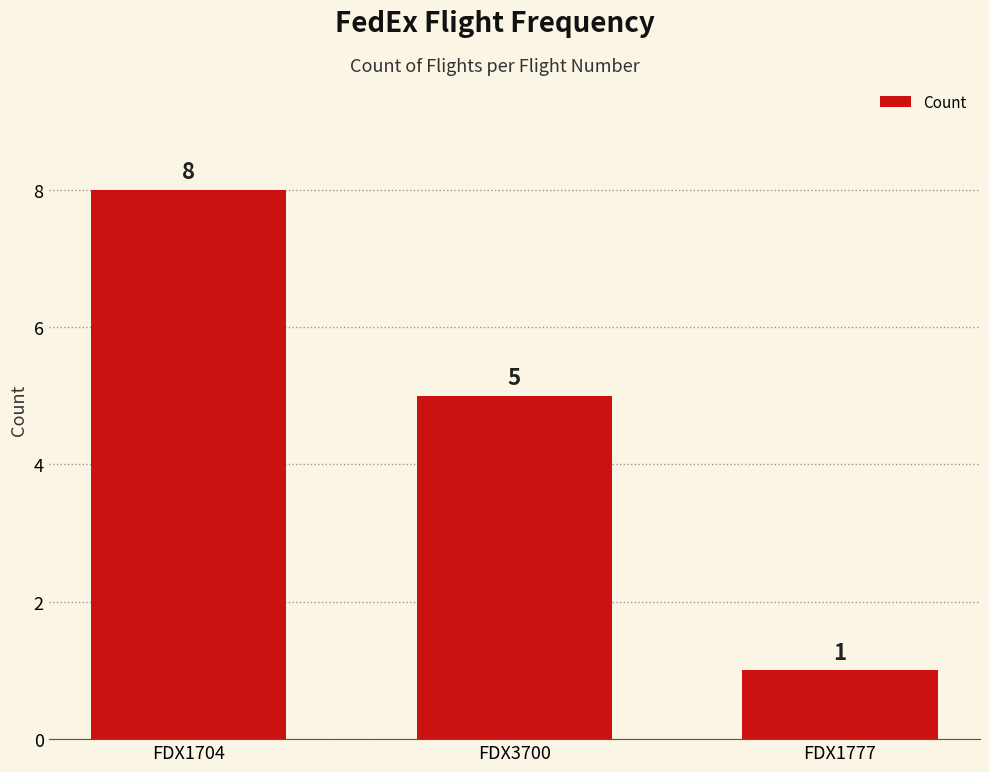

The value at FDX1704 is 8. True or false?

True